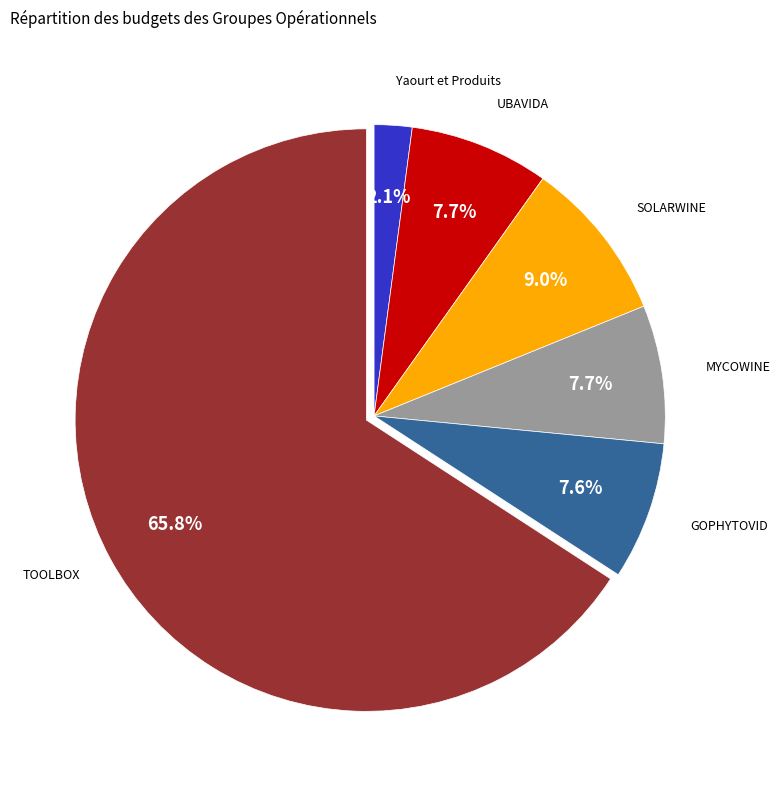

Is there a majority slice in this chart?

Yes